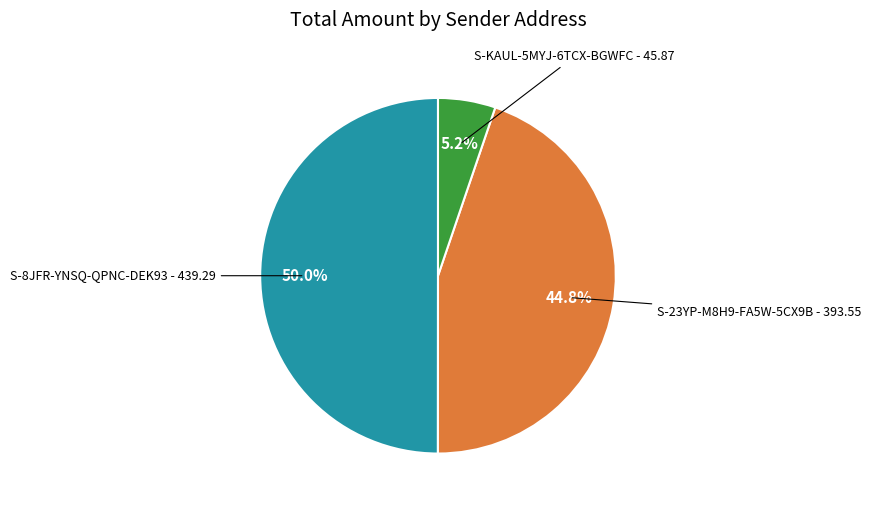

Rank the categories by value from highest to lowest.

S-8JFR-YNSQ-QPNC-DEK93 - 439.29, S-23YP-M8H9-FA5W-5CX9B - 393.55, S-KAUL-5MYJ-6TCX-BGWFC - 45.87